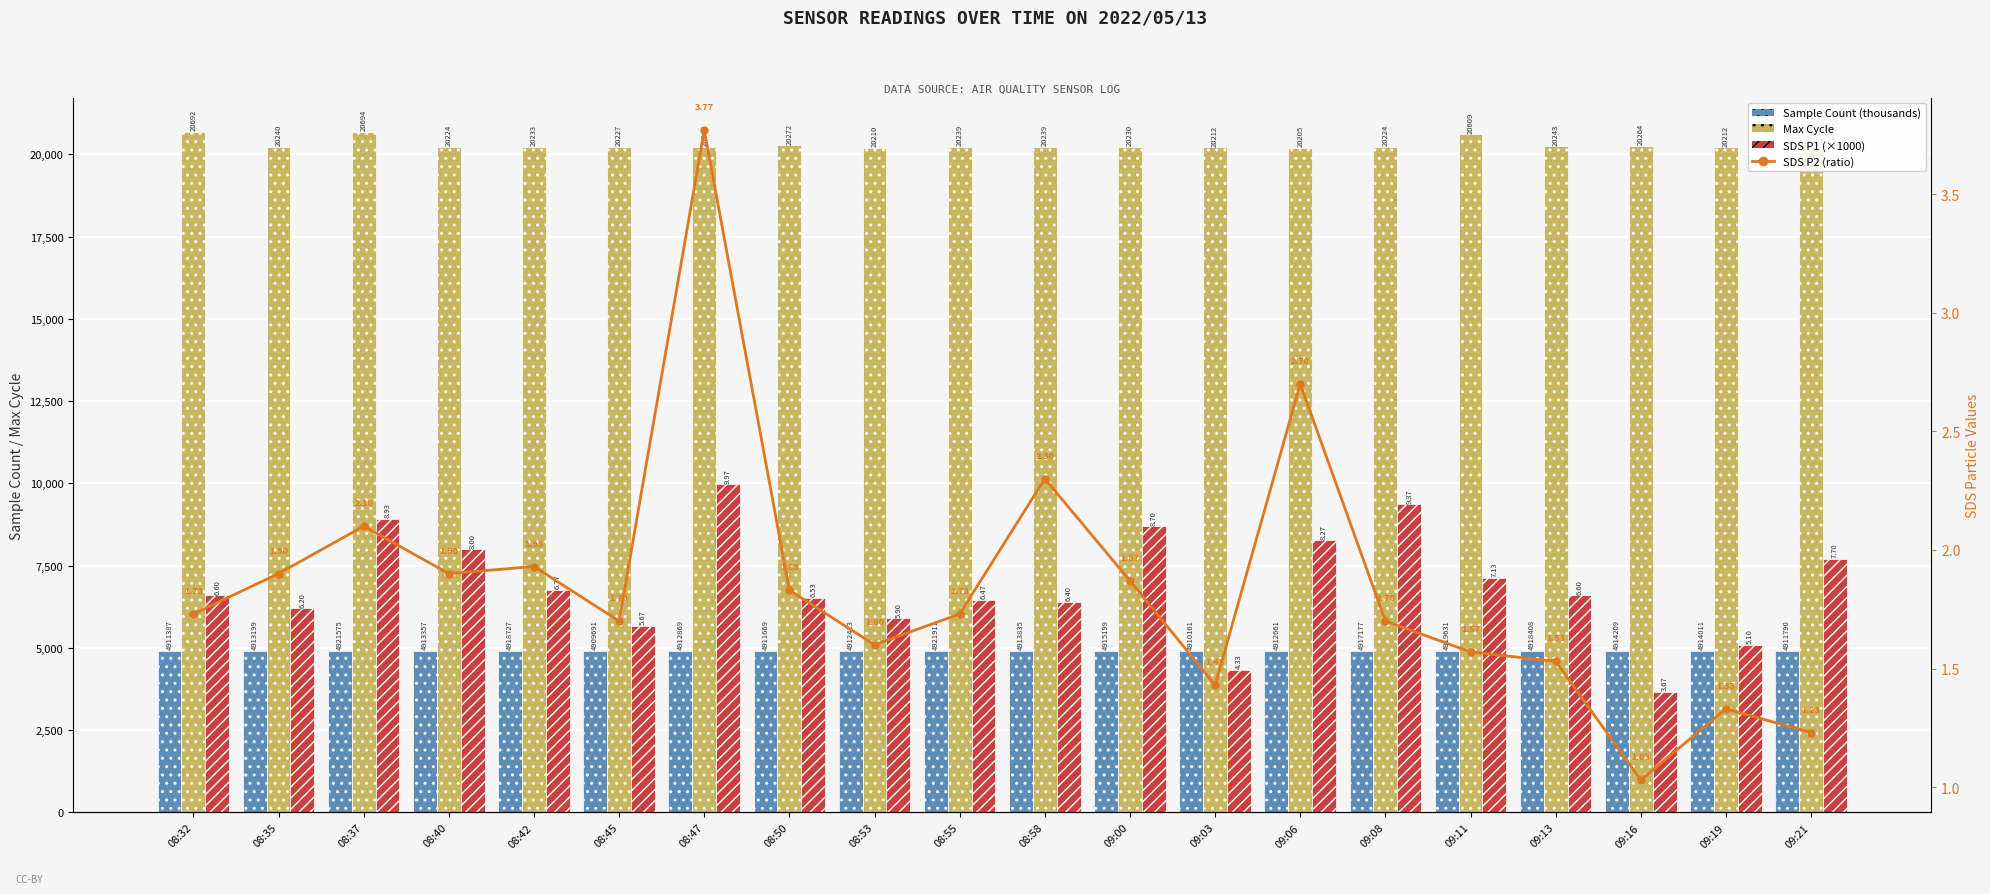

Reading left to right, extract all data points from this chart.

Sample Count (thousands): 4911.4	4913.2	4921.6	4913.4	4918.7	4909.7	4912.9	4911.7	4912.4	4921.9	4913.8	4915.2	4910.2	4912.7	4917.2	4919.6	4918.4	4914.2	4914.0	4911.8
Max Cycle: 20692.0	20240.0	20694.0	20224.0	20233.0	20227.0	20240.0	20272.0	20210.0	20239.0	20239.0	20230.0	20212.0	20205.0	20224.0	20609.0	20243.0	20264.0	20212.0	20209.0
SDS P1 (×1000): 6600.0	6200.0	8930.0	8000.0	6770.0	5670.0	9970.0	6530.0	5900.0	6470.0	6400.0	8700.0	4330.0	8270.0	9370.0	7130.0	6600.0	3670.0	5100.0	7700.0
SDS P2 (ratio): 1.7	1.9	2.1	1.9	1.9	1.7	3.8	1.8	1.6	1.7	2.3	1.9	1.4	2.7	1.7	1.6	1.5	1.0	1.3	1.2